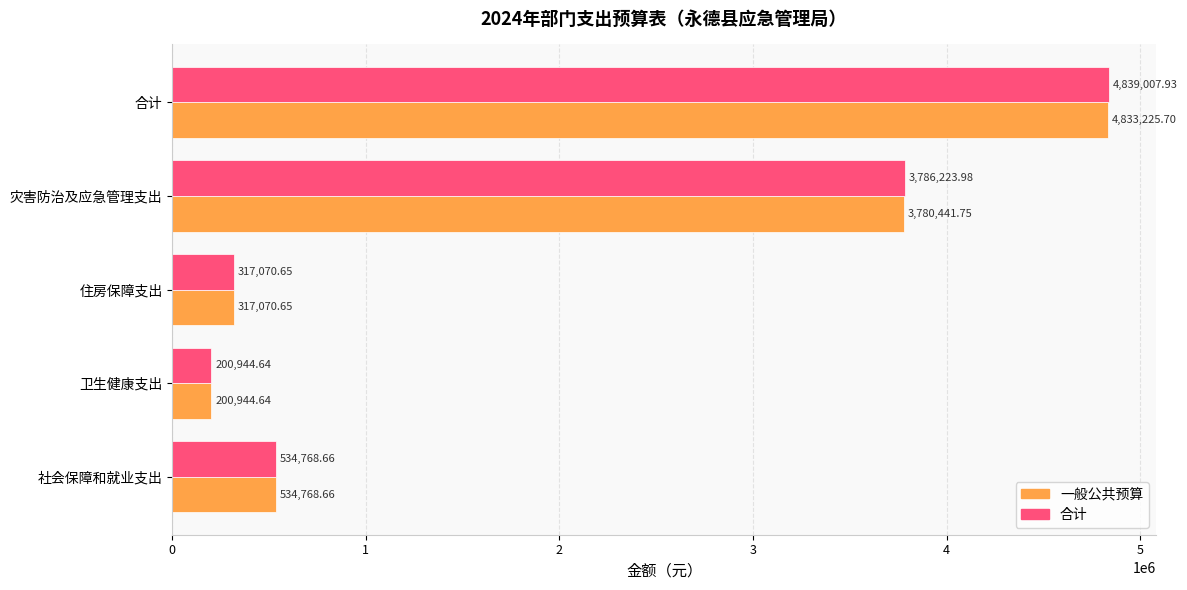

How many values in the 合计 series exceed 534768?

3